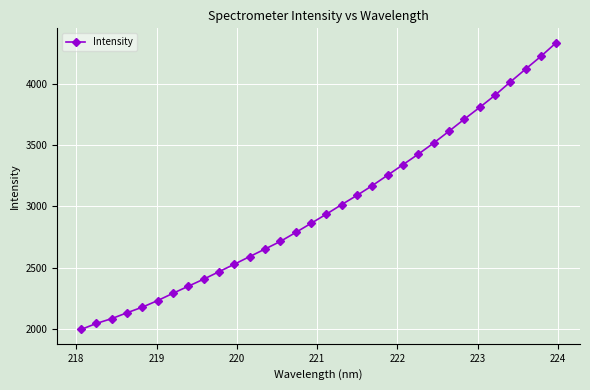

What is the value of the 27th point from the left?

3811.2